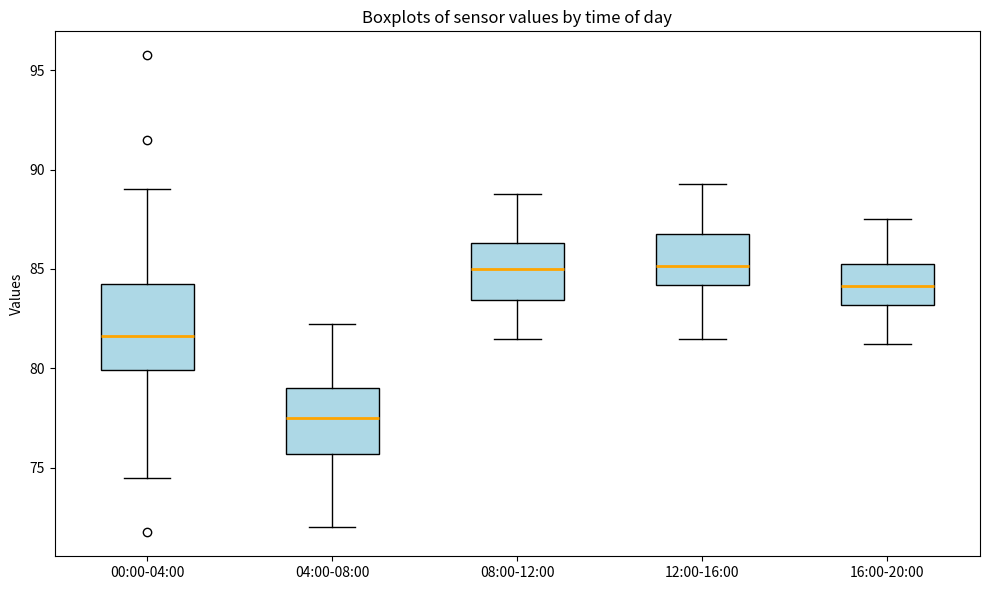

Reading left to right, transcribe this box plot: for each box, give where its median line is, the range the box spans, and where its two whiskers end, as read against the y-axis. The values are not printed on the chart, so give them approximately, as read against the axis.

00:00-04:00: median 81.5, box 80.0 to 84.5, whiskers 74.5 to 89.0
04:00-08:00: median 77.5, box 75.5 to 79.0, whiskers 72.0 to 82.5
08:00-12:00: median 85.0, box 83.5 to 86.5, whiskers 81.5 to 89.0
12:00-16:00: median 85.0, box 84.0 to 87.0, whiskers 81.5 to 89.5
16:00-20:00: median 84.0, box 83.0 to 85.5, whiskers 81.5 to 87.5